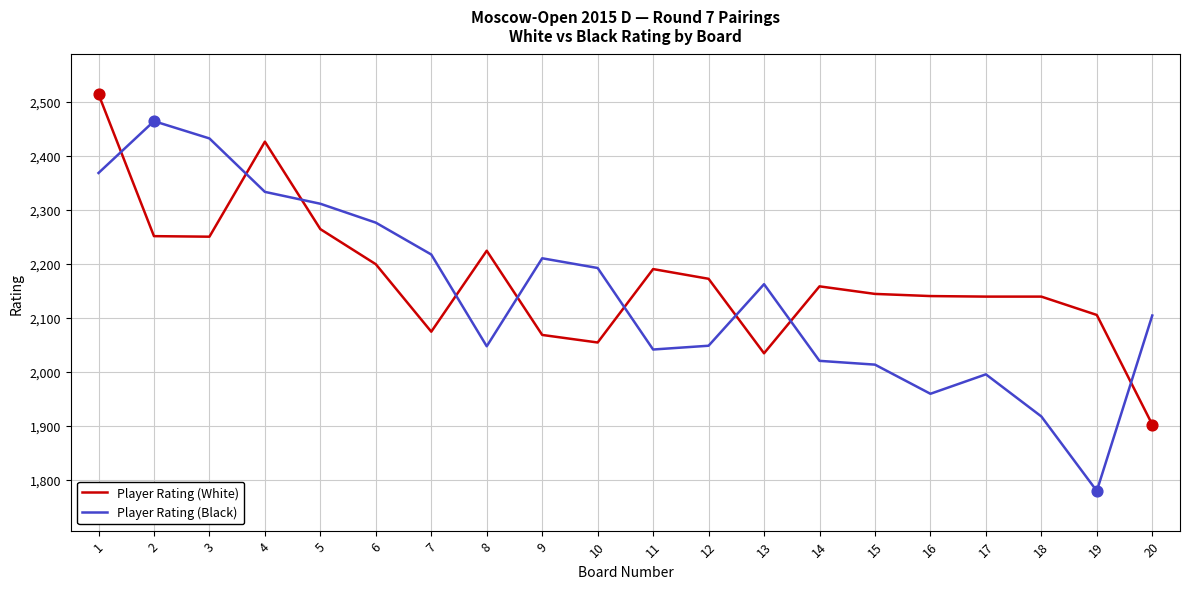

Which series has the largest range (max minus min)?

Player Rating (Black)